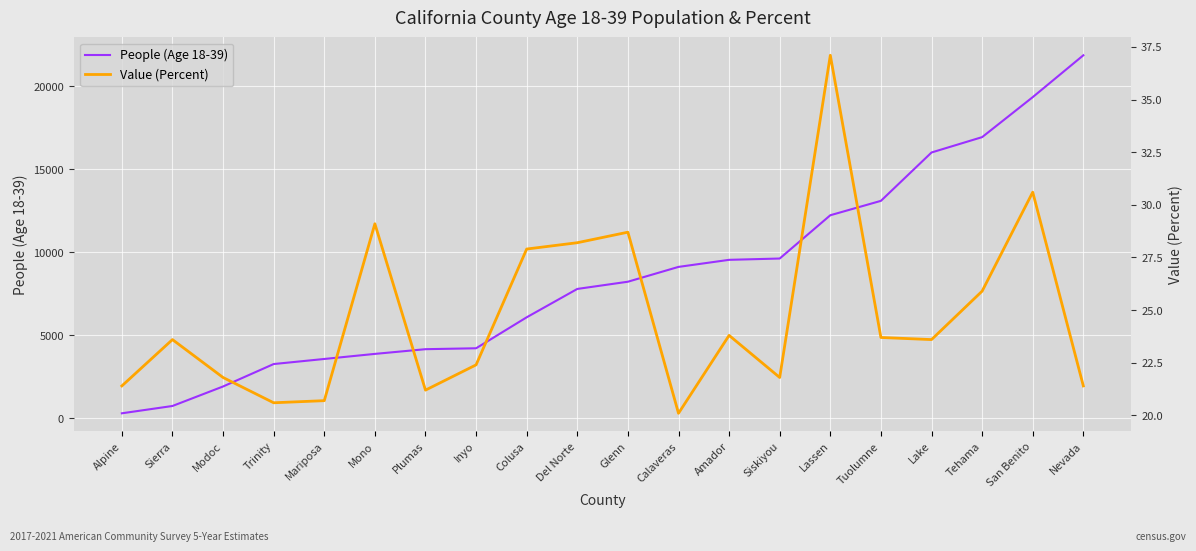

Is this an area chart (filled region under the line)?

No